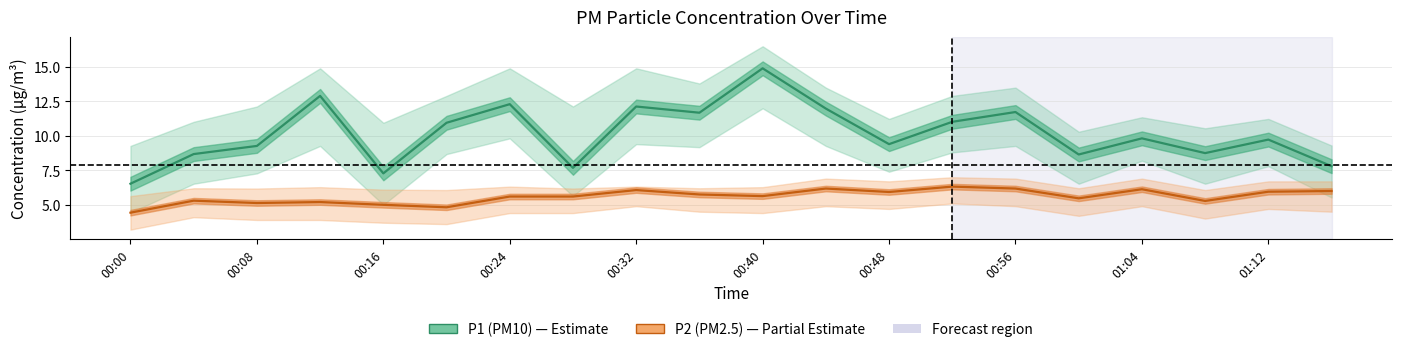

What is the difference between the maximum and minimum values in the P2 (PM2.5) series?

1.9